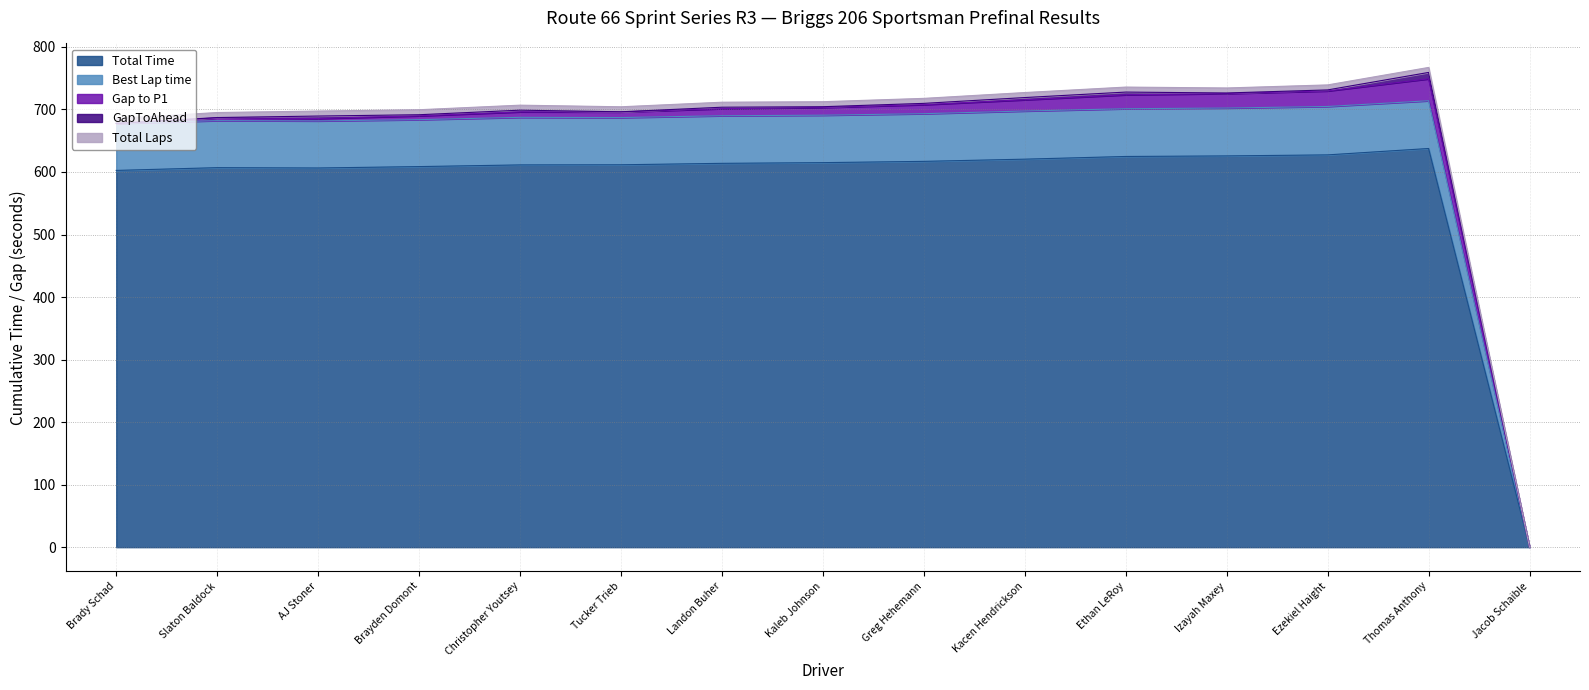

True or false: Total Time has a value of 637.6 at Thomas Anthony.

True